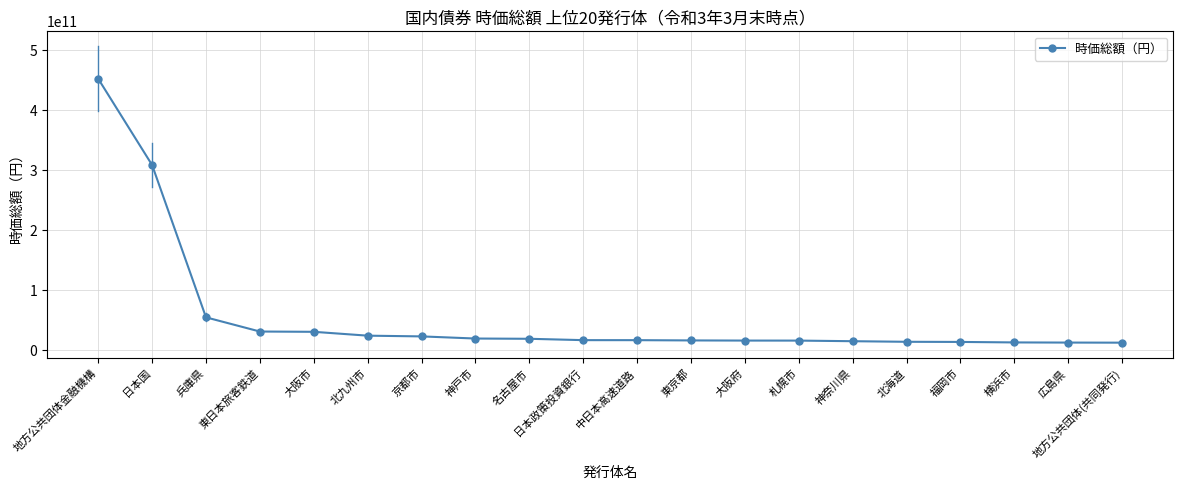

Which category has the highest value across all series?

地方公共団体金融機構